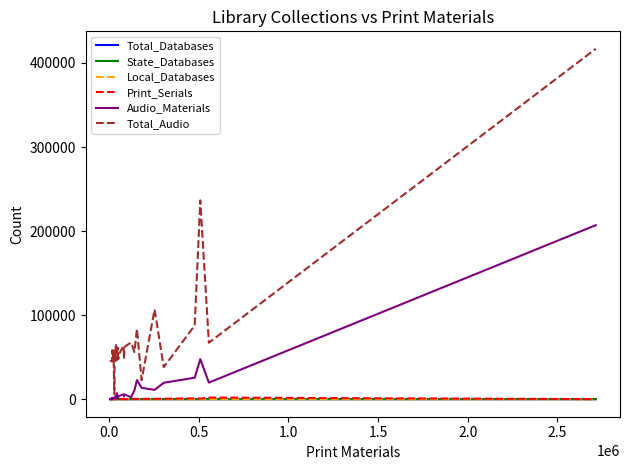

What is the maximum value for Audio_Materials?

207016